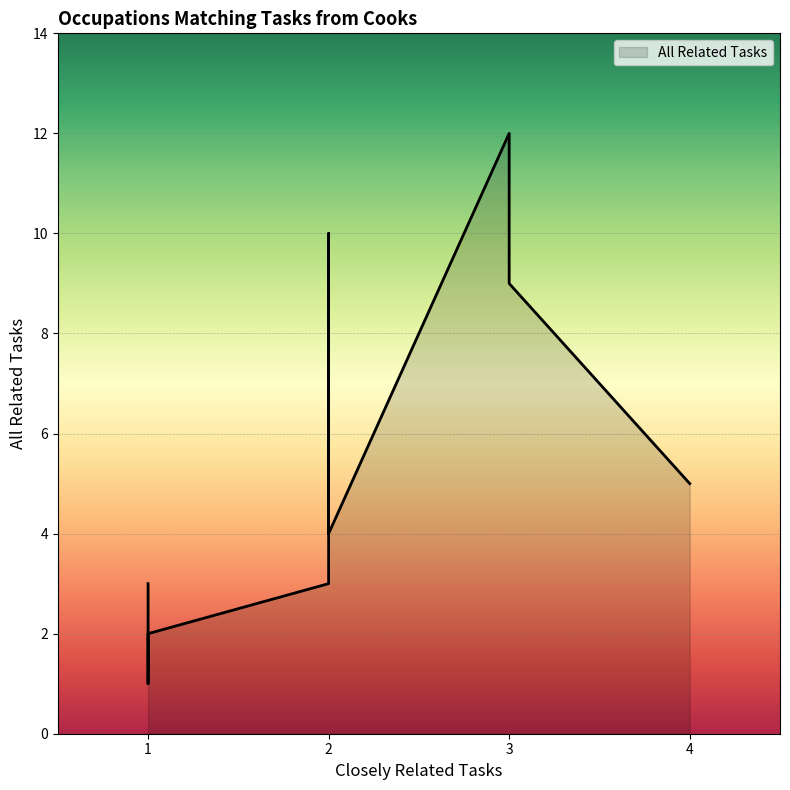

Reading left to right, transcribe all the data shown in this chart.

5	12	9	10	6	4	3	3	2	1	1